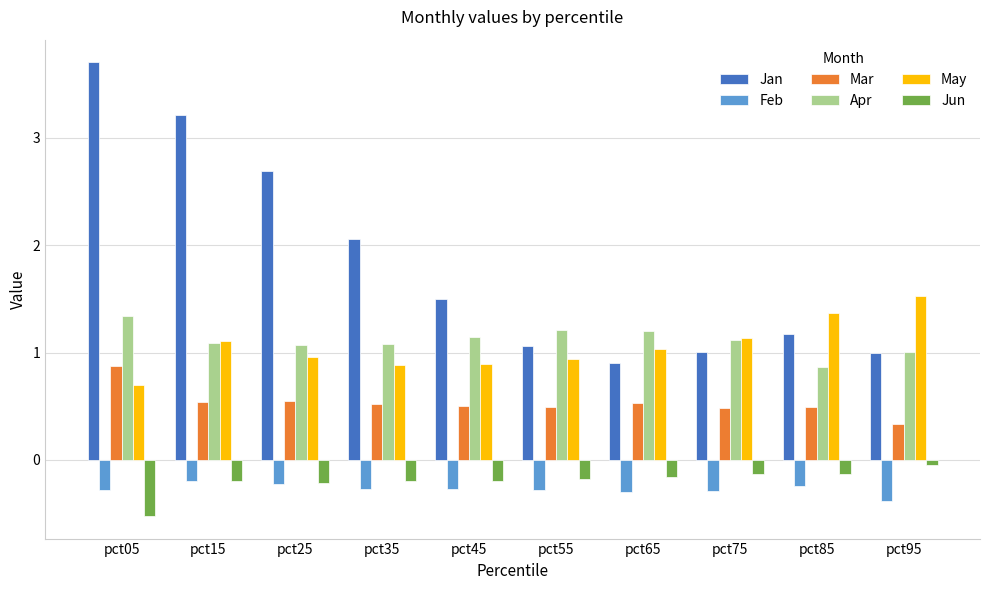

Which series has the largest total across all categories?

Jan